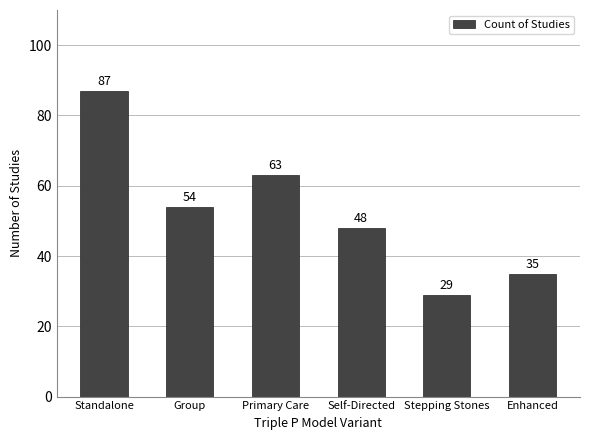

What is the label of the 5th bar from the left?

Stepping Stones